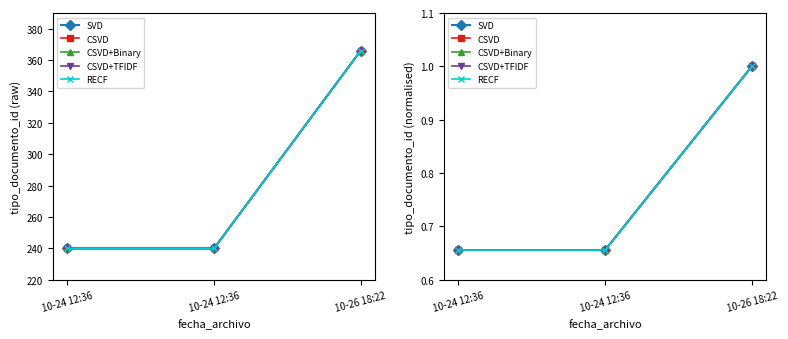

List the series in order of their peak value, highest first.

SVD, CSVD, CSVD+Binary, CSVD+TFIDF, RECF